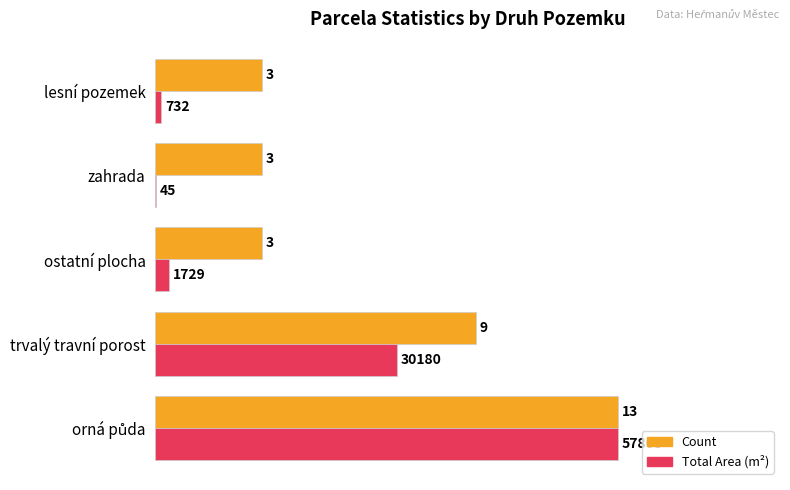

What is the greatest value displayed?

13.0